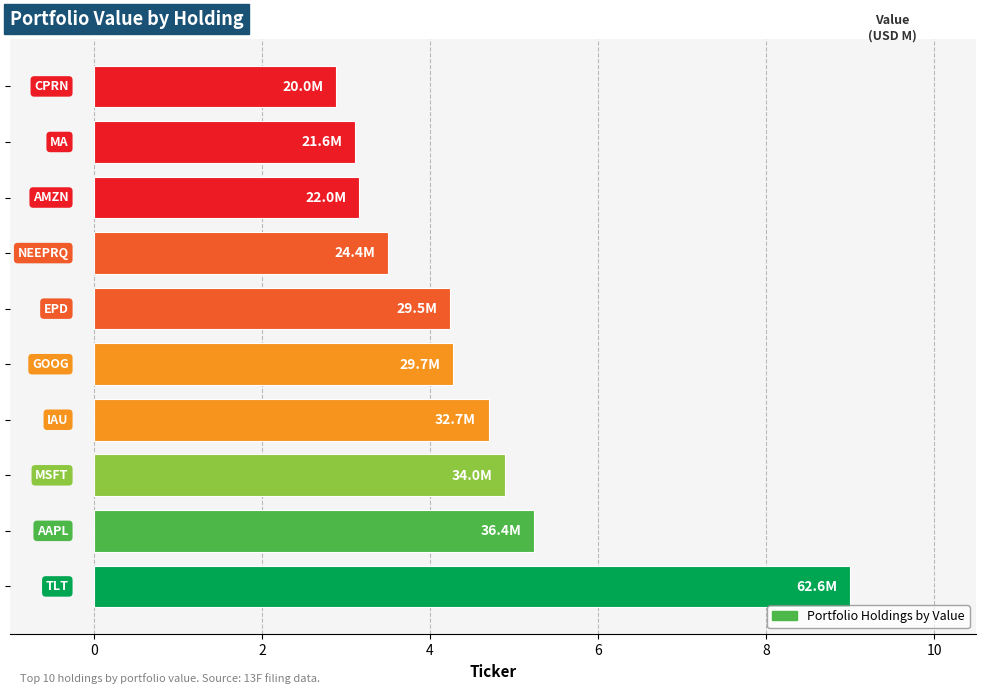

What is the minimum value shown in the chart?

2.9